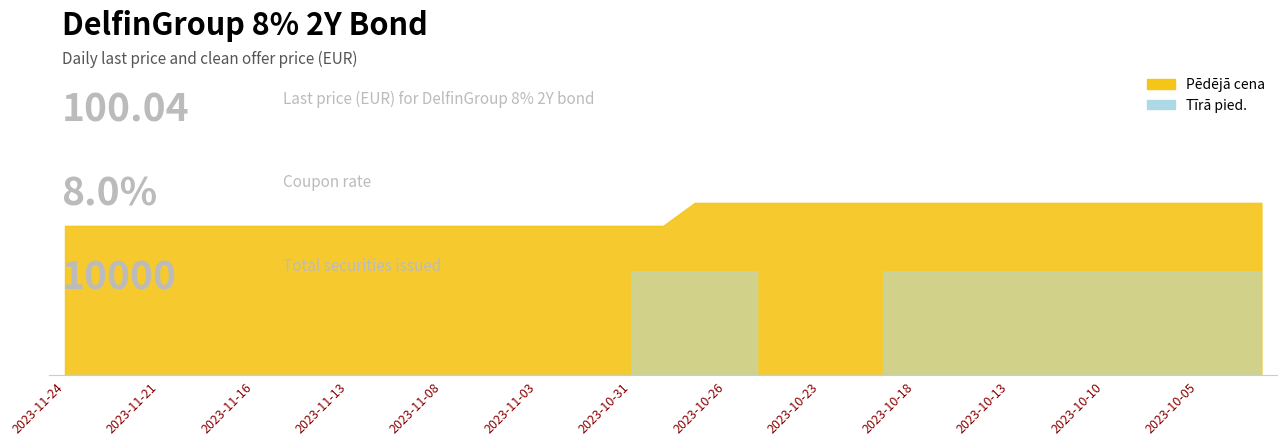

Which series has the widest spread of values?

Tīrā pied.